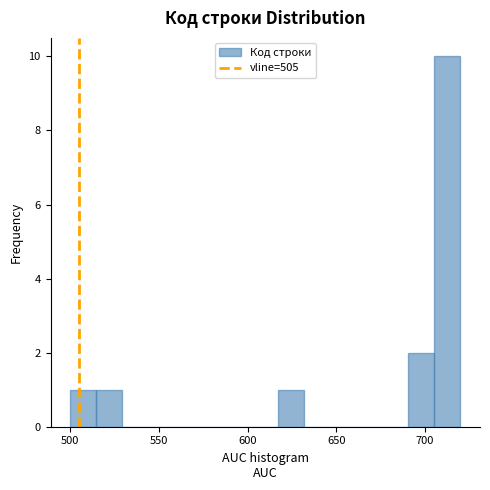

Read against the x-axis, roughly where is the centre of the tallest bar?

715